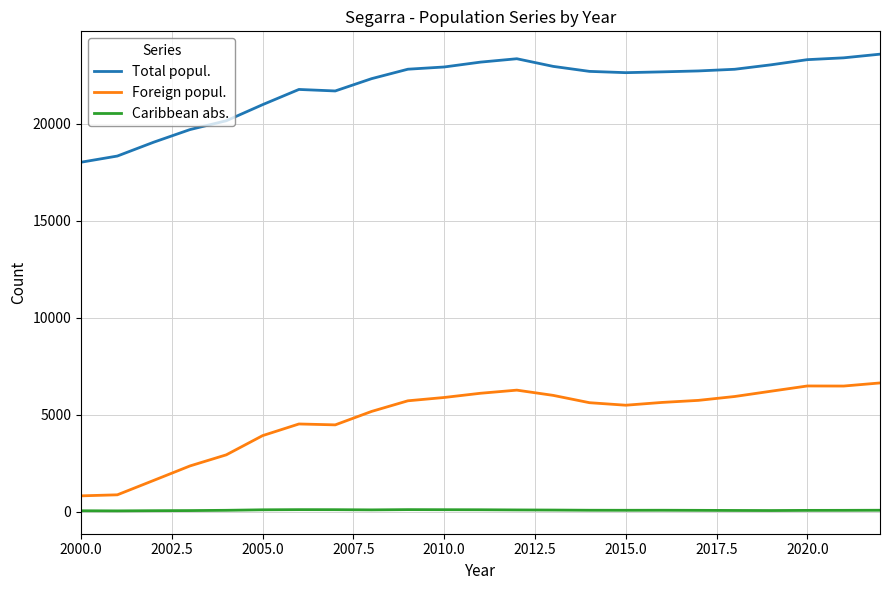

Count the number of data series in this chart.

3